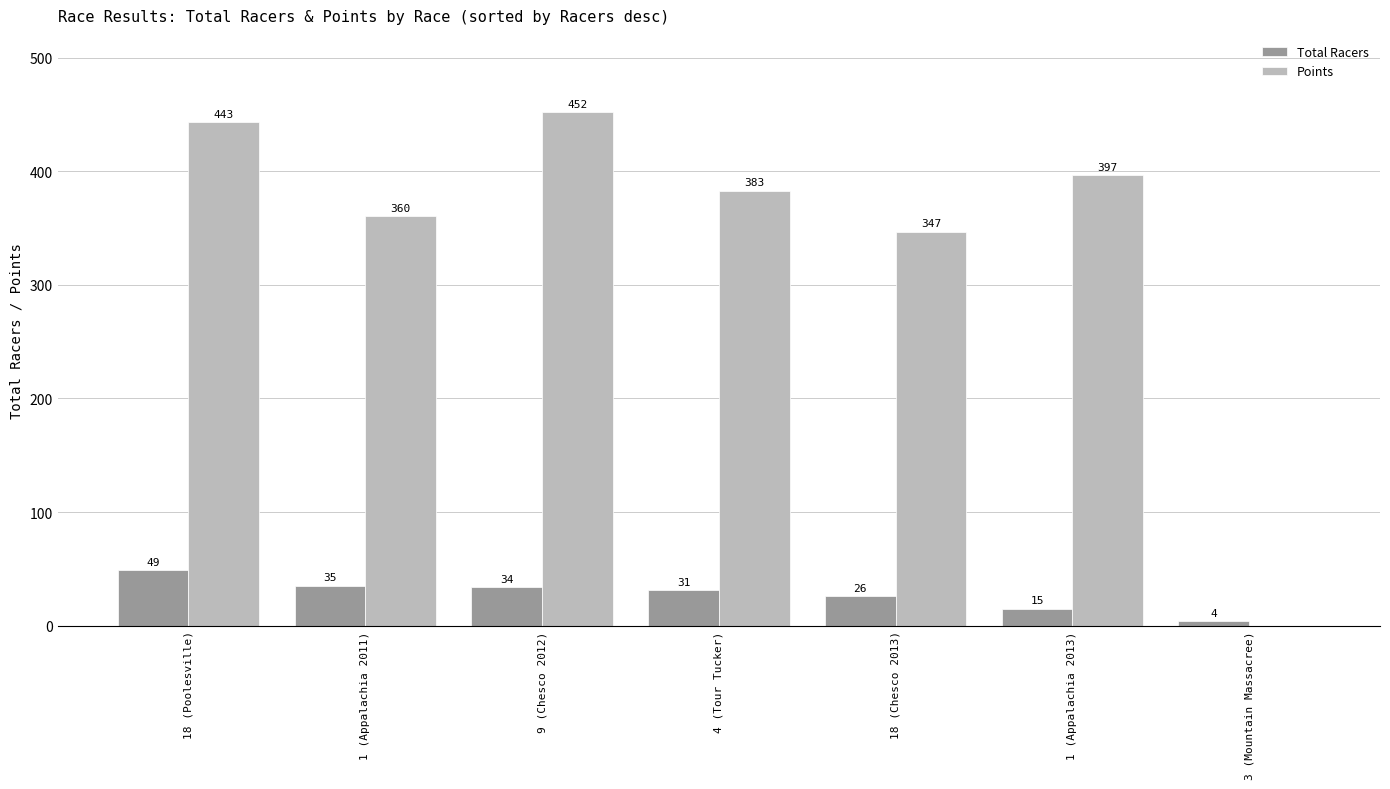

True or false: Points has a value of 360.4 at 1 (Appalachia 2011).

True